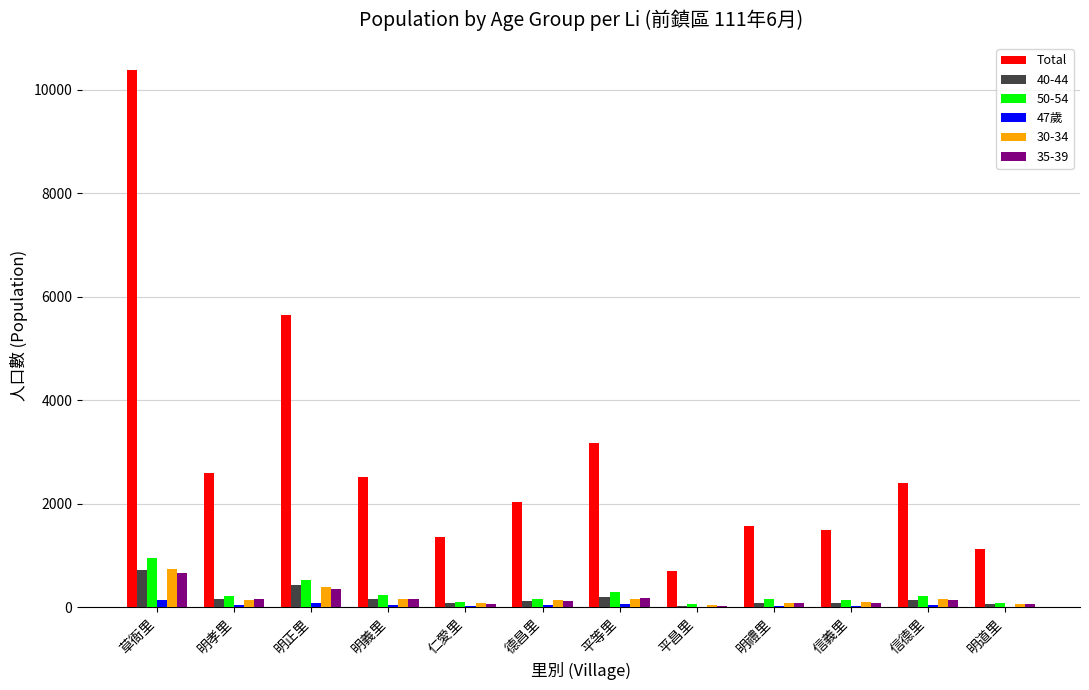

What is the maximum value shown in the chart?

10383